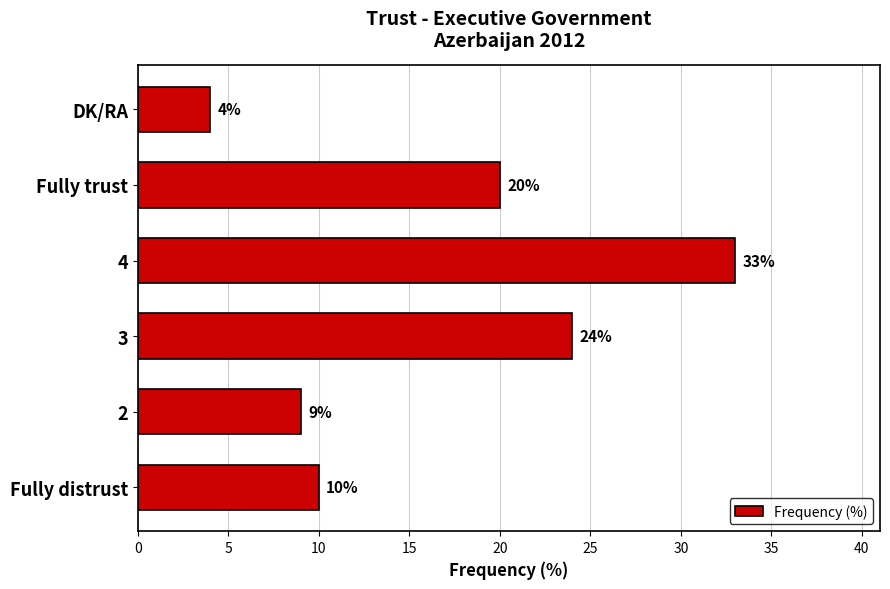

What is the average value?

17